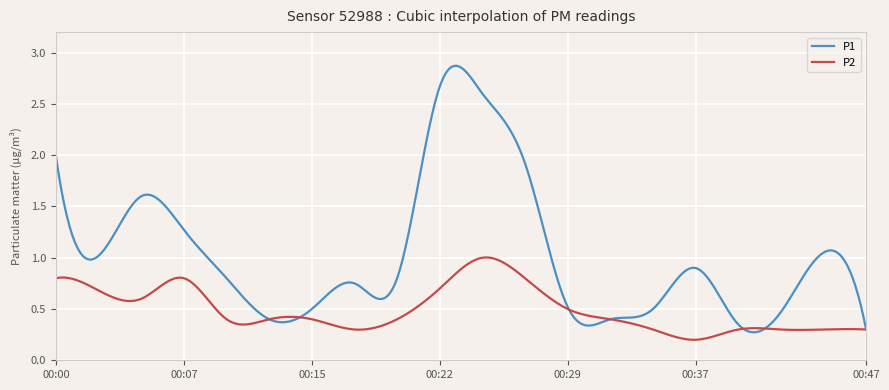

Rank the series by their average value, from lowest to highest.

P2, P1